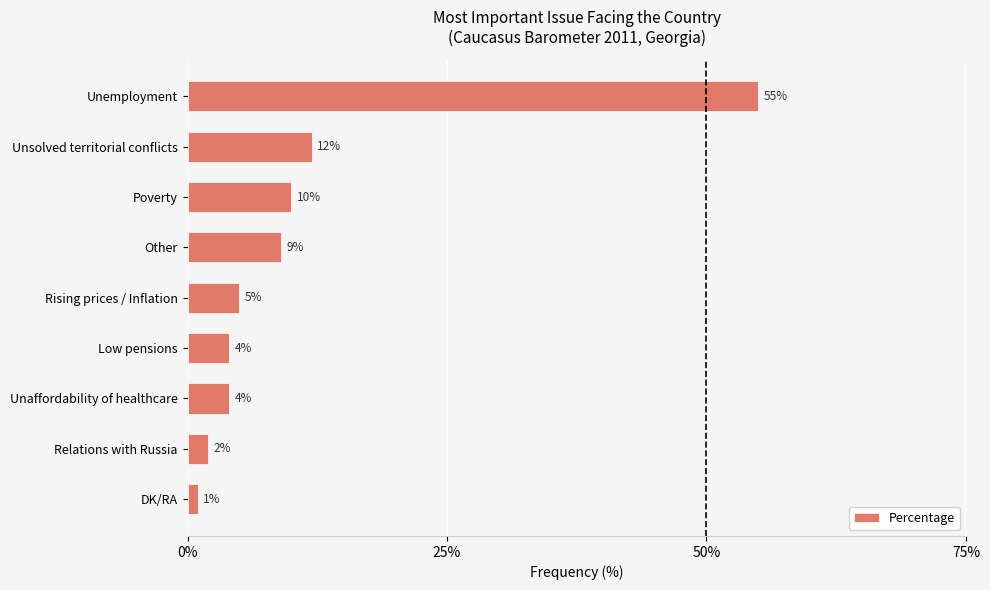

What is the value of the 6th bar from the top?

4